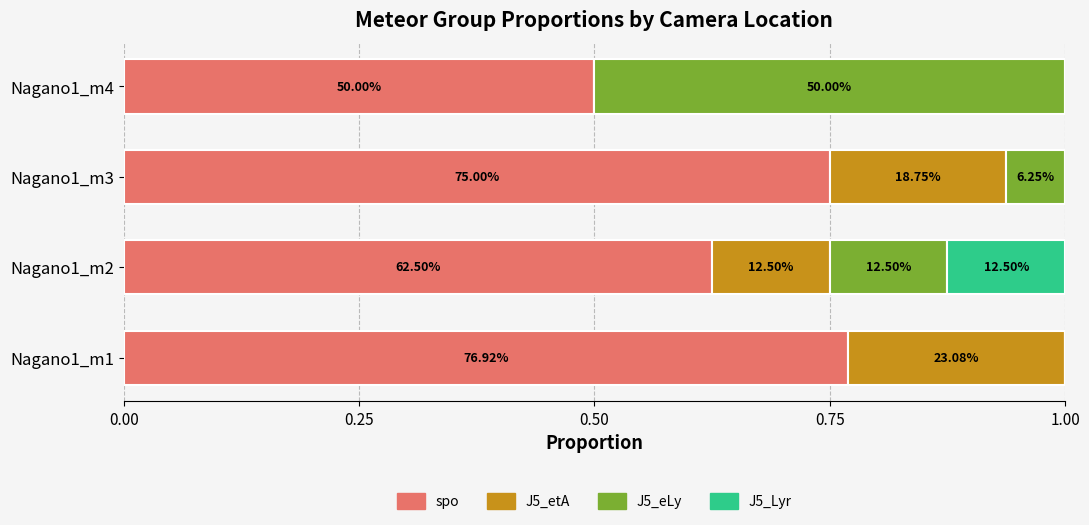

Which series has the largest total across all categories?

spo